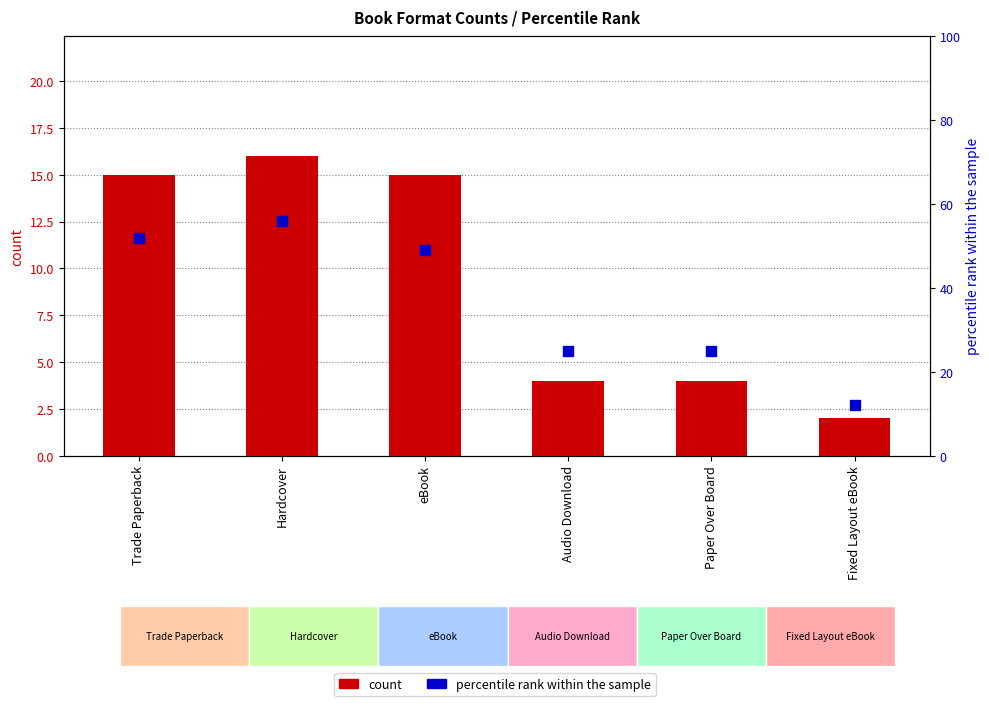

Which series has the widest spread of Y values?

percentile rank within the sample